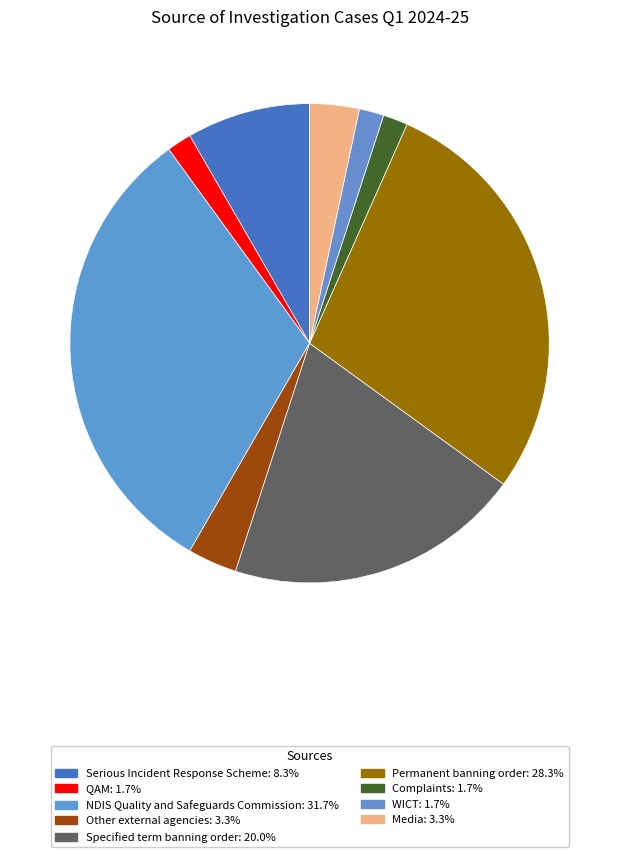

Which slice is the largest?

NDIS Quality and Safeguards Commission